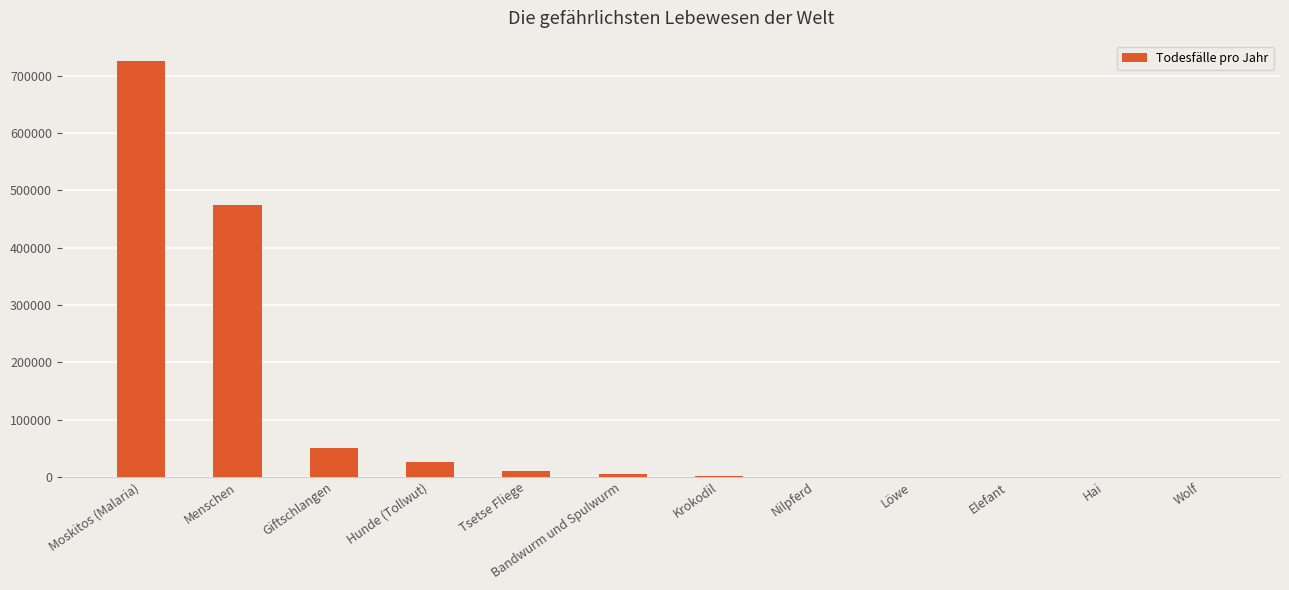

What is the change in value from Giftschlangen to Hunde (Tollwut)?

-25000